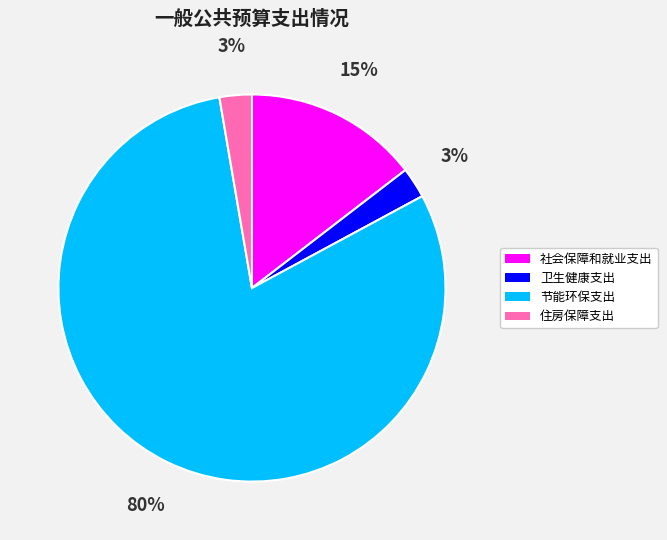

Is there a majority slice in this chart?

Yes